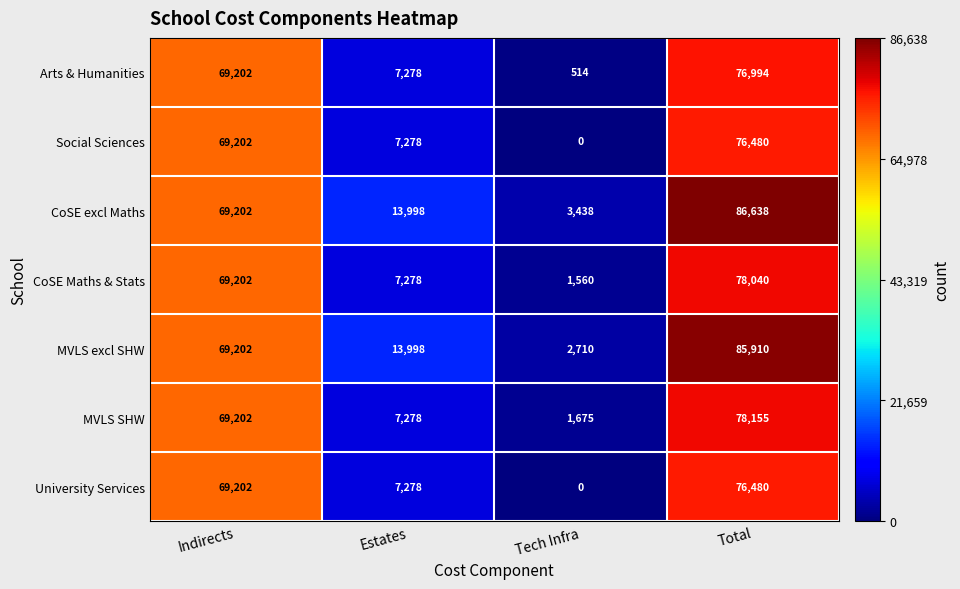

What is the total value across all series at Estates?

64386